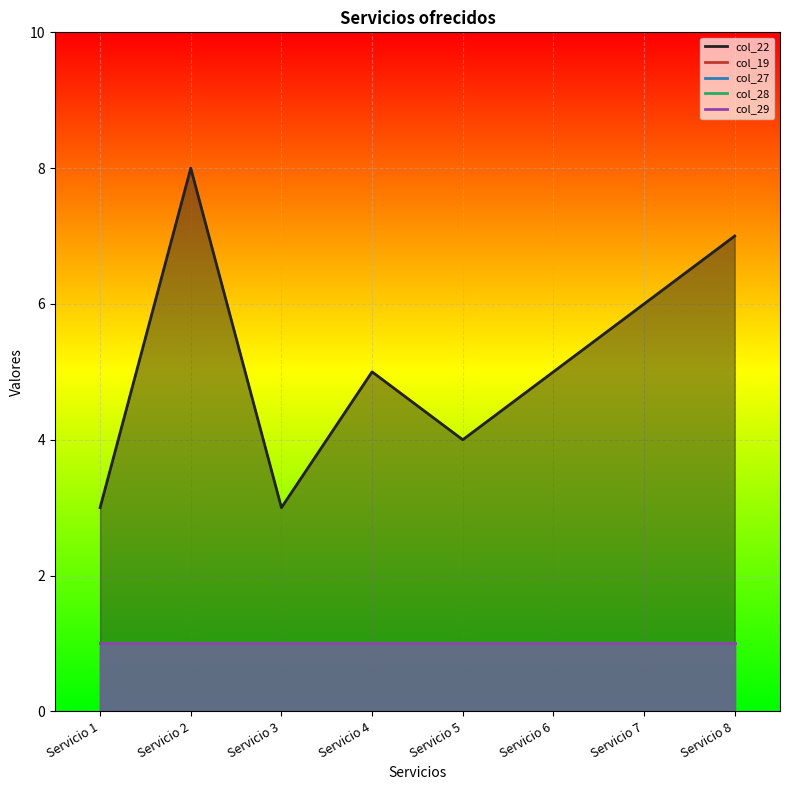

Is the value of col_28 at Servicio 4 greater than the value of col_27 at Servicio 6?

No